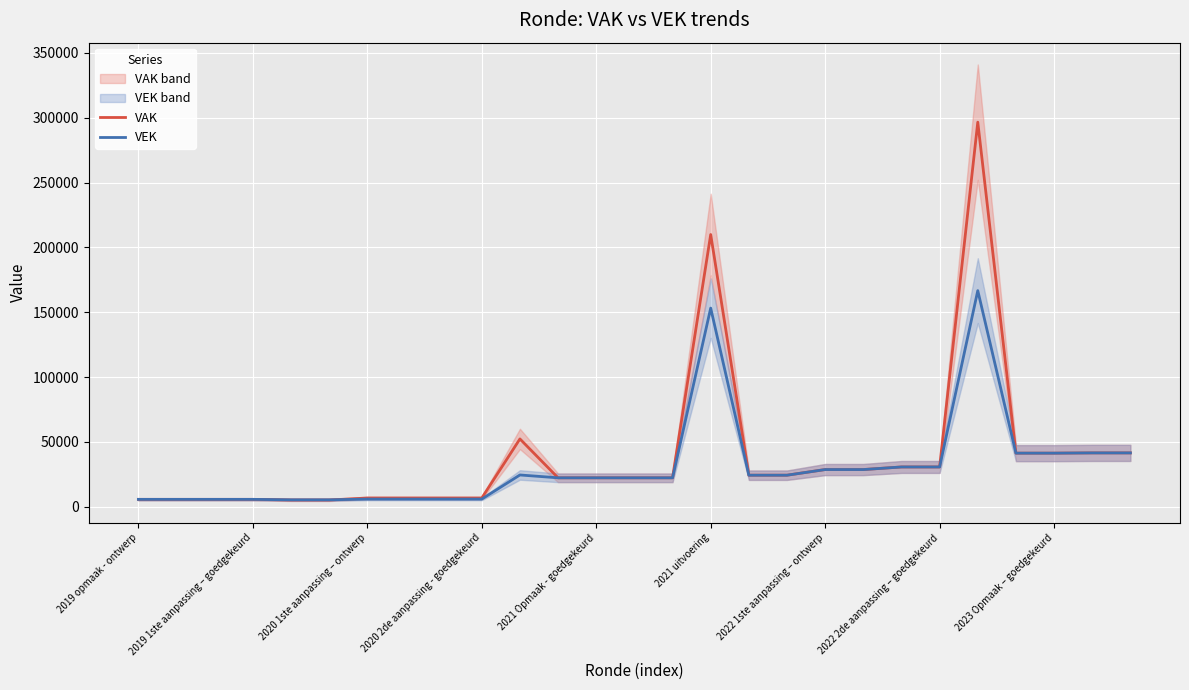

Is it true that VEK equals 9384 at 2021 uitvoering?

False